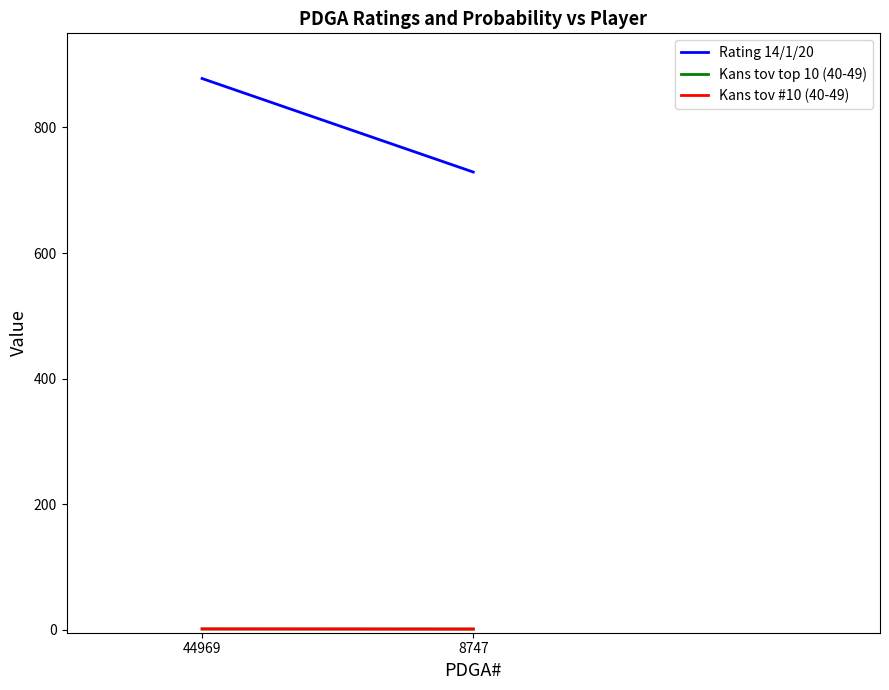

Which series has the largest total across all categories?

Rating 14/1/20